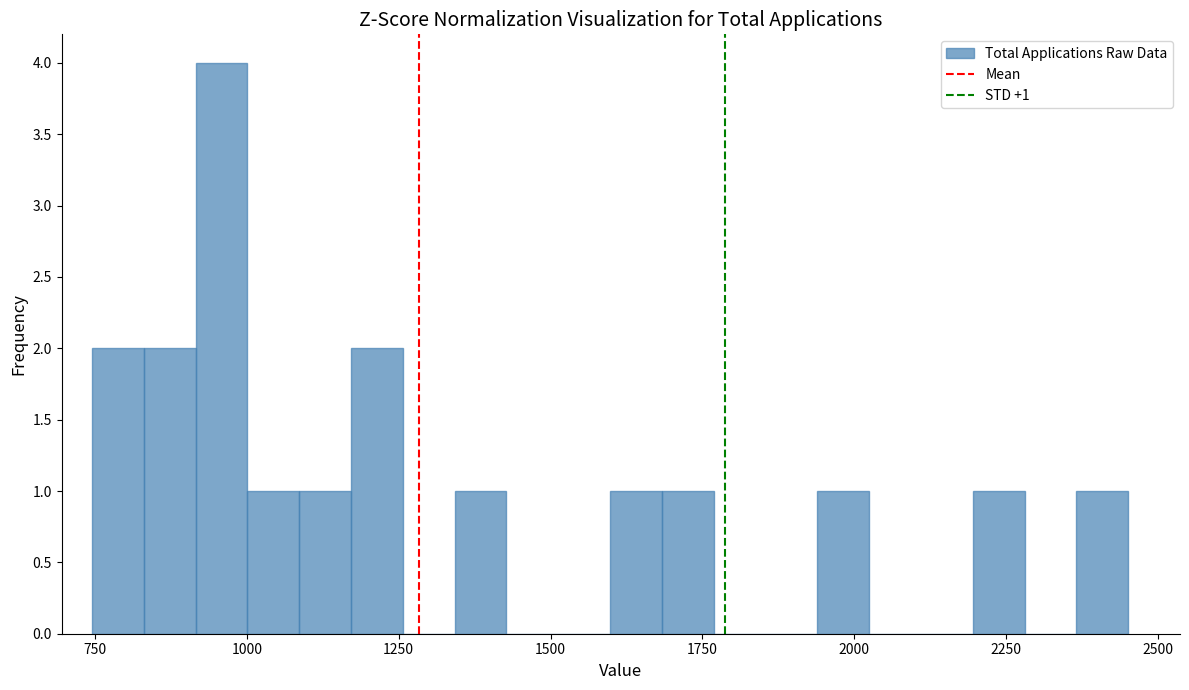

Read against the x-axis, roughly where is the centre of the tallest bar?

950